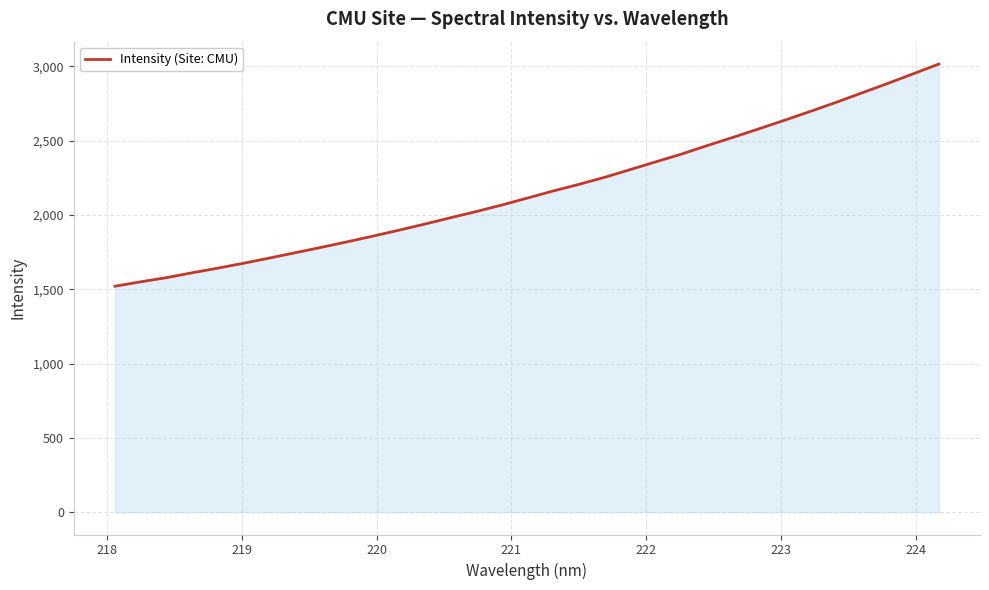

Does the chart display data point markers on the line(s)?

No